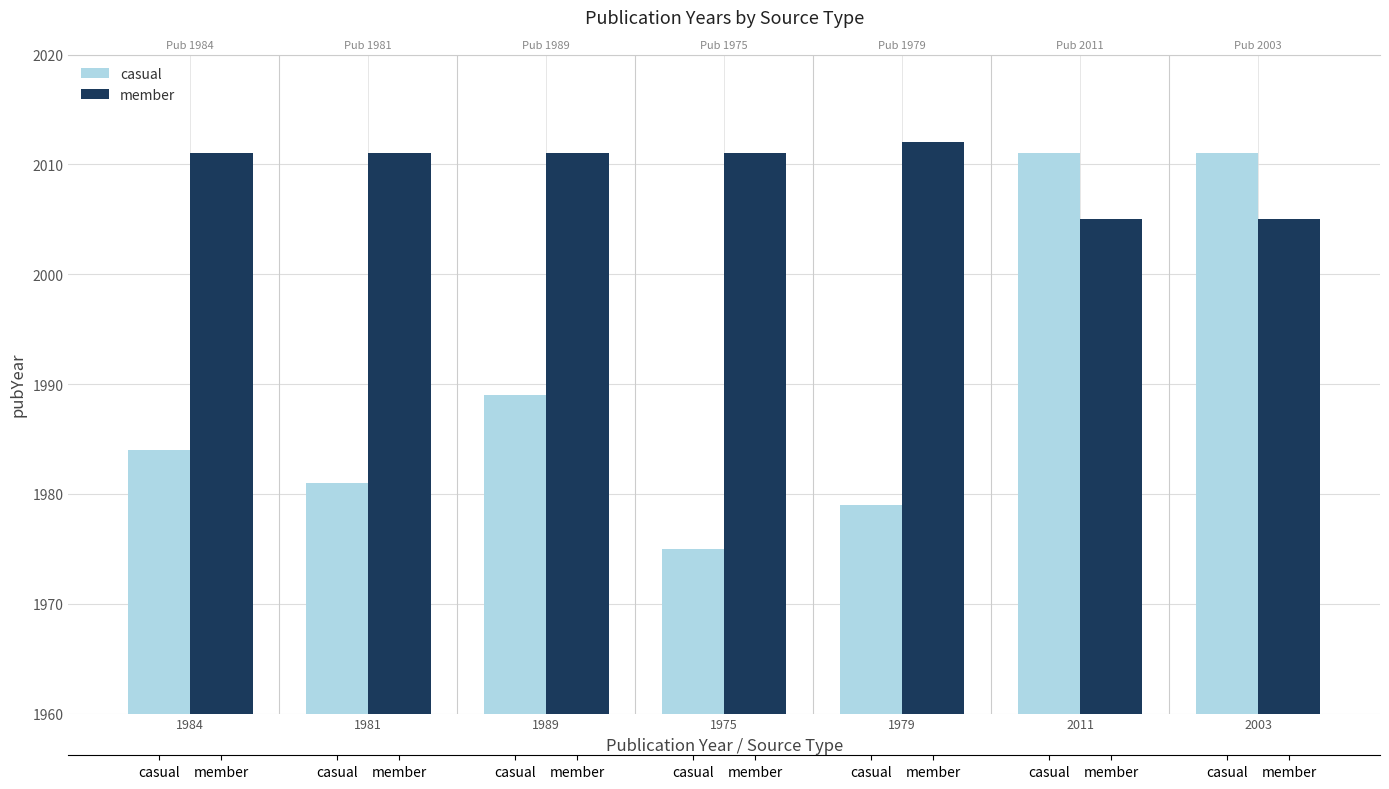

Rank the categories by casual value from highest to lowest.

2011, 2003, 1989, 1984, 1981, 1979, 1975